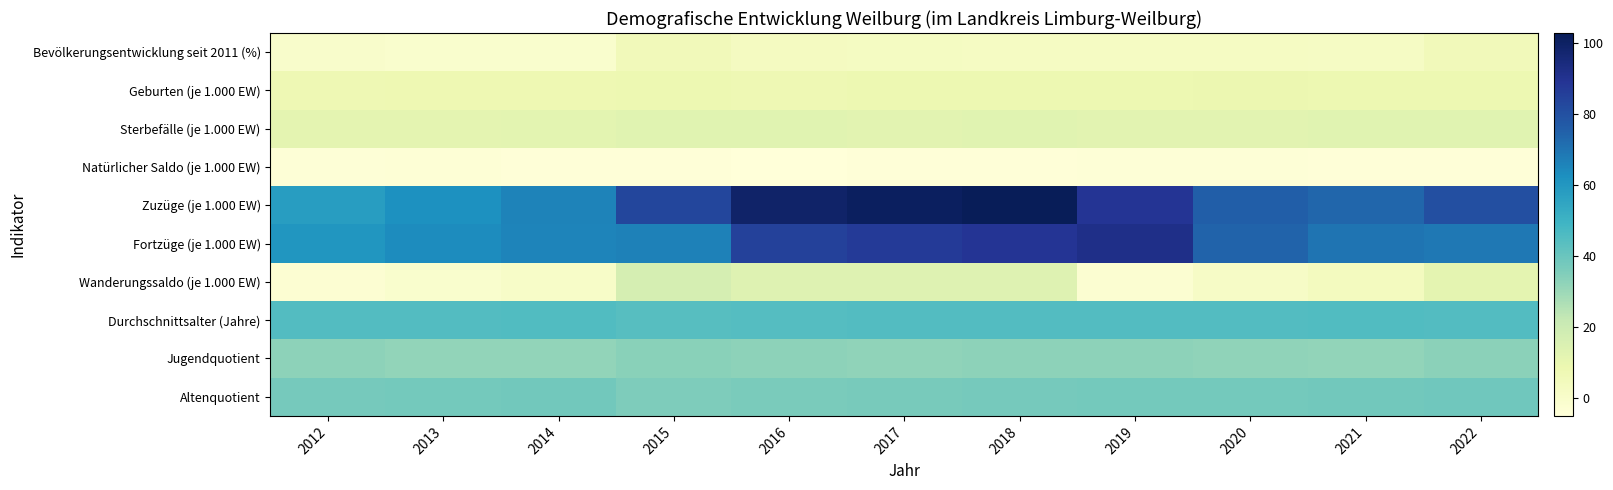

Reading left to right, transcribe all the data shown in this chart.

Bevölkerungsentwicklung seit 2011 (%): 2012=-0.1	2013=-0.9	2014=-1.1	2015=5.2	2016=3.2	2017=2.7	2018=2.4	2019=2.3	2020=2.2	2021=2.0	2022=5.1
Geburten (je 1.000 EW): 2012=7.5	2013=7.8	2014=7.6	2015=8.1	2016=7.5	2017=8.1	2018=8.3	2019=8.1	2020=8.6	2021=8.3	2022=8.1
Sterbefälle (je 1.000 EW): 2012=11.4	2013=11.6	2014=11.9	2015=12.6	2016=12.7	2017=12.5	2018=12.8	2019=12.3	2020=12.5	2021=12.8	2022=12.7
Natürlicher Saldo (je 1.000 EW): 2012=-4.0	2013=-3.8	2014=-4.3	2015=-4.5	2016=-5.1	2017=-4.4	2018=-4.5	2019=-4.2	2020=-3.9	2021=-4.6	2022=-4.6
Zuzüge (je 1.000 EW): 2012=57.7	2013=61.9	2014=65.9	2015=83.3	2016=98.6	2017=100.8	2018=102.7	2019=89.2	2020=75.7	2021=73.3	2022=80.3
Fortzüge (je 1.000 EW): 2012=60.5	2013=63.2	2014=65.3	2015=66.1	2016=85.0	2017=87.1	2018=89.2	2019=91.5	2020=74.1	2021=69.8	2022=68.7
Wanderungssaldo (je 1.000 EW): 2012=-2.8	2013=-1.3	2014=0.6	2015=17.1	2016=13.6	2017=13.7	2018=13.5	2019=-2.2	2020=1.6	2021=3.5	2022=11.6
Durchschnittsalter (Jahre): 2012=44.8	2013=45.0	2014=45.1	2015=43.9	2016=44.4	2017=44.6	2018=44.7	2019=44.9	2020=44.9	2021=45.1	2022=44.8
Jugendquotient: 2012=32.6	2013=31.9	2014=31.9	2015=33.3	2016=32.5	2017=32.1	2018=32.4	2019=32.5	2020=32.2	2021=31.9	2022=33.1
Altenquotient: 2012=37.2	2013=37.5	2014=38.1	2015=35.4	2016=36.4	2017=36.7	2018=37.4	2019=37.8	2020=37.8	2021=38.2	2022=38.5